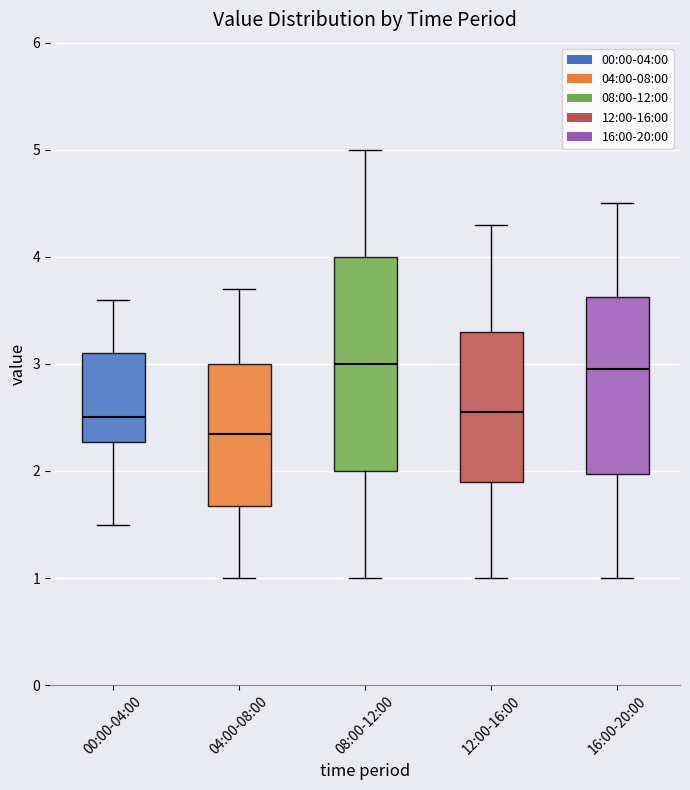

Which box's median line is the lowest?

04:00-08:00